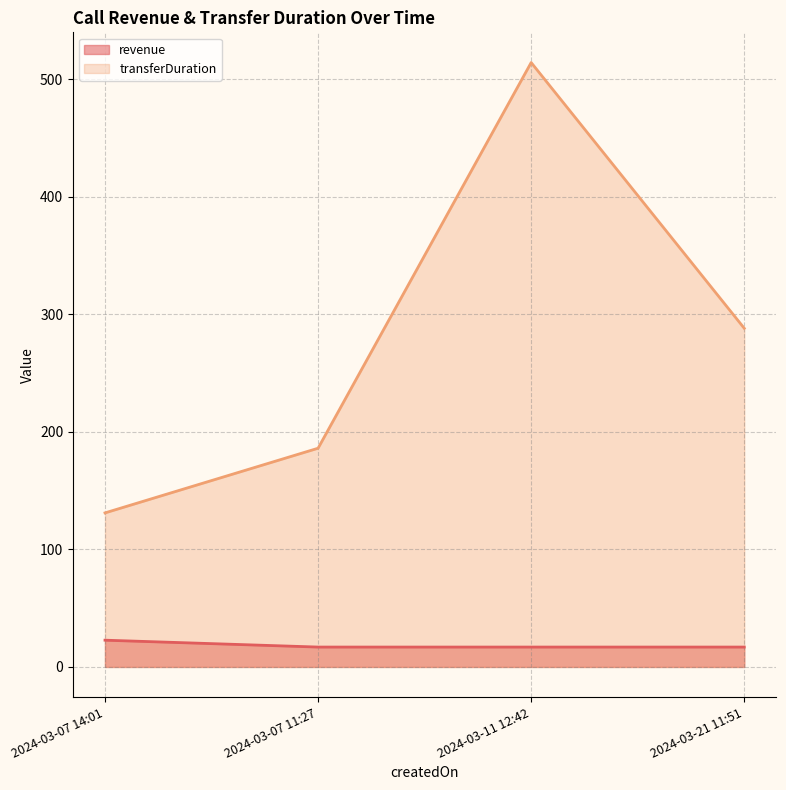

At how many categories does at least one series exceed 395?

1